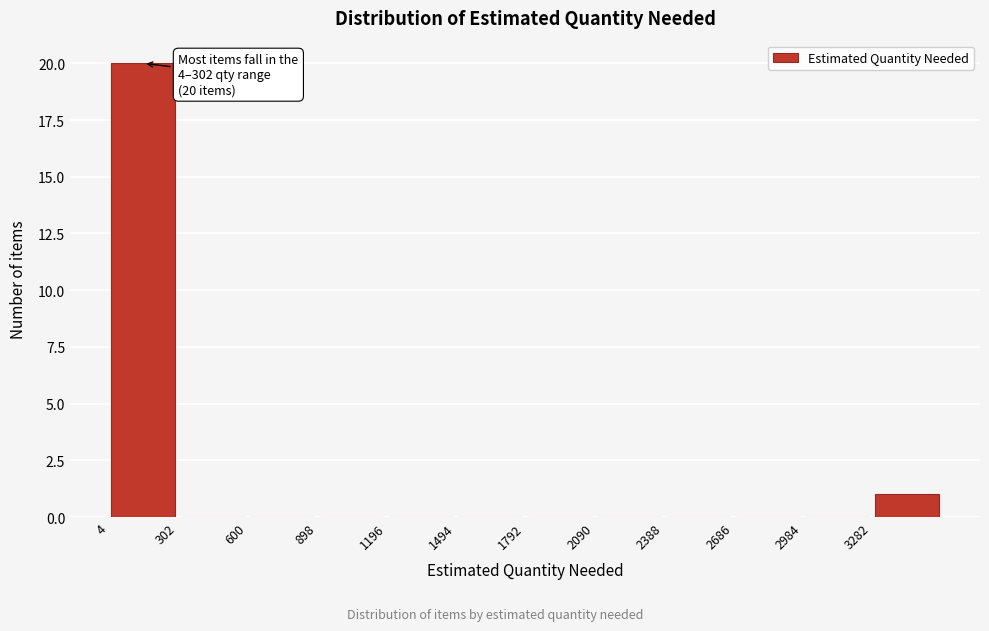

Over which range of the x-axis is the bar tallest?

0 to 300